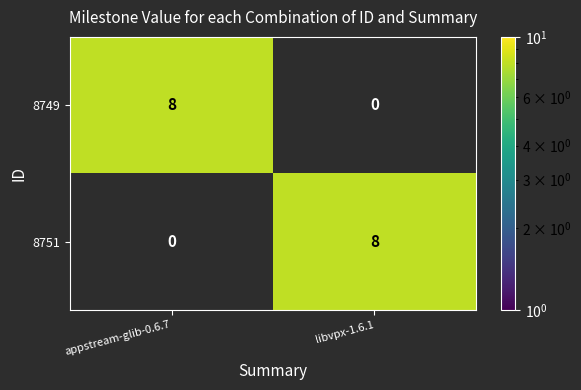

What is the sum of all 8751 values?

8